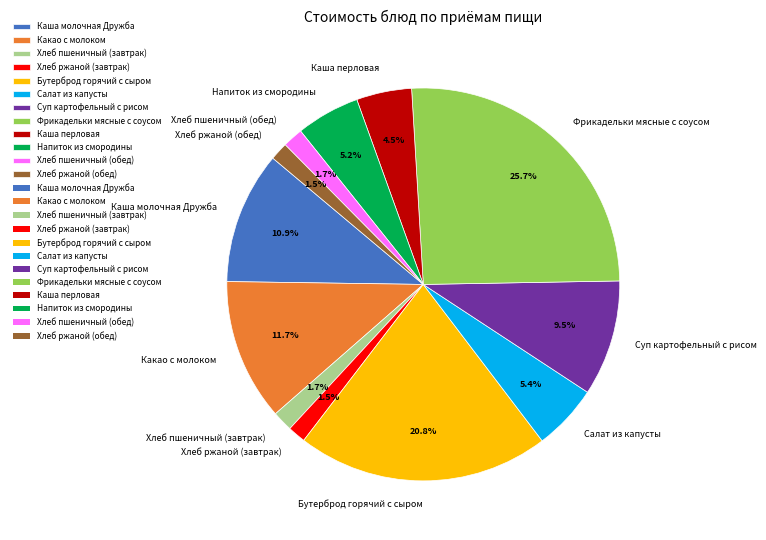

To the nearest percent, what percentage of the pie is Каша молочная Дружба?

11%